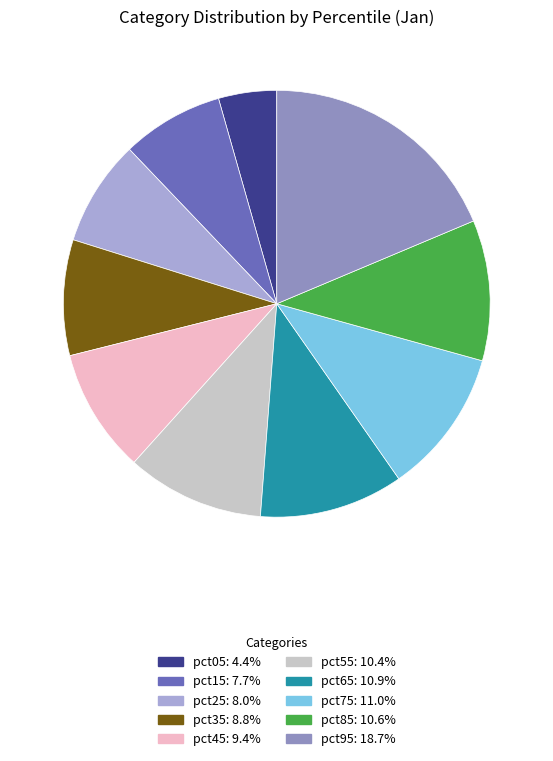

How many segments does this pie chart have?

10